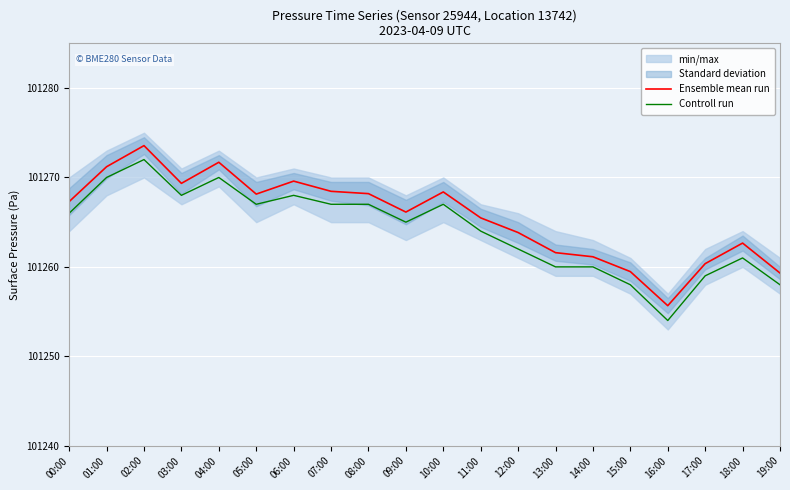

True or false: Ensemble mean run and Controll run cross at least once.

False